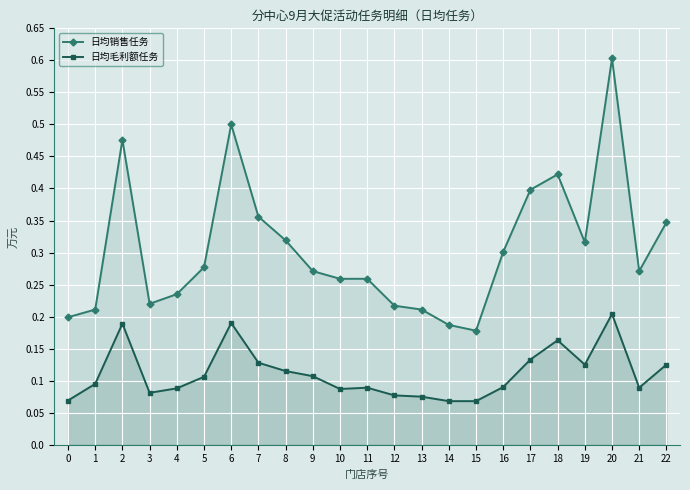

What are all the series names shown in the legend?

日均销售任务, 日均毛利额任务